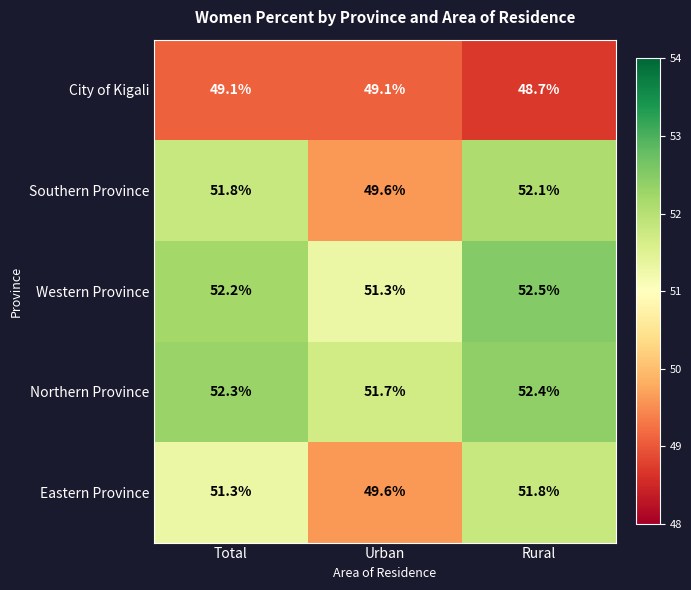

Which series has the largest total across all categories?

Northern Province